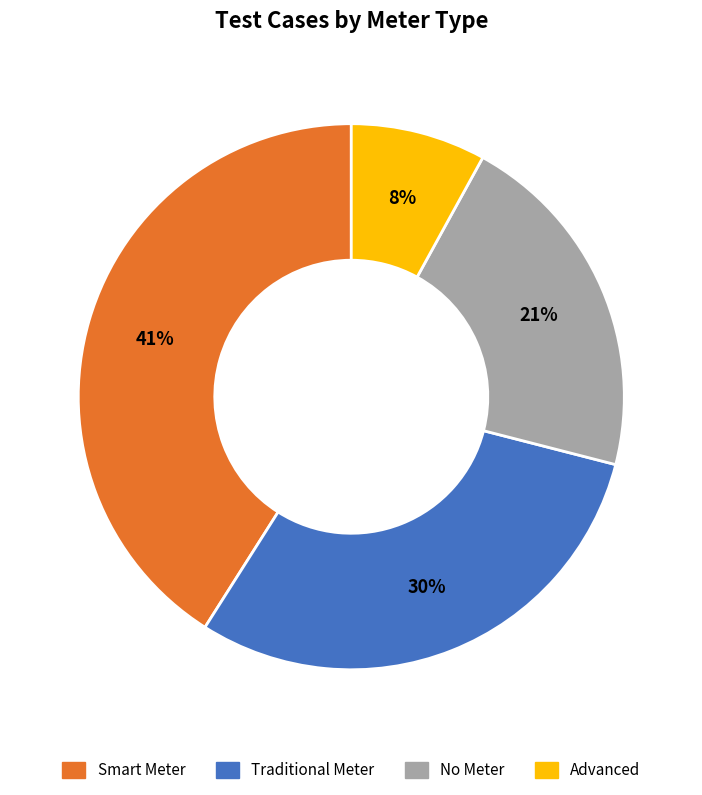

Is there any slice that represents more than half of the pie?

No